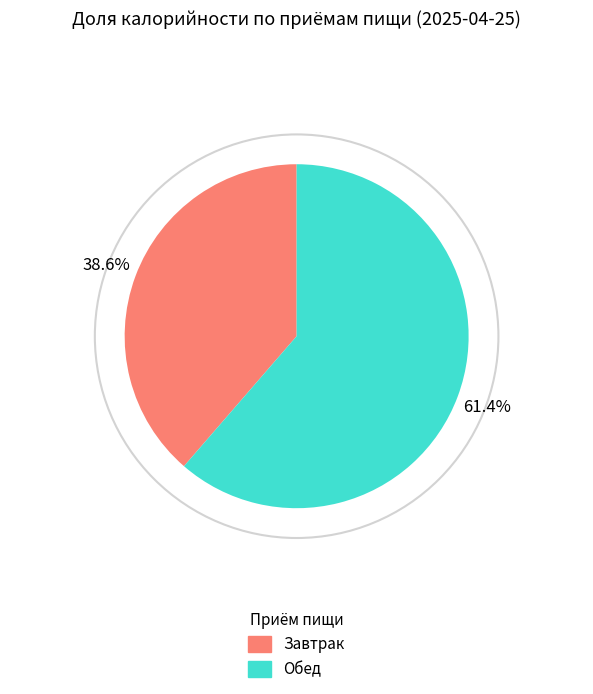

What is the smallest slice in the pie chart?

Завтрак